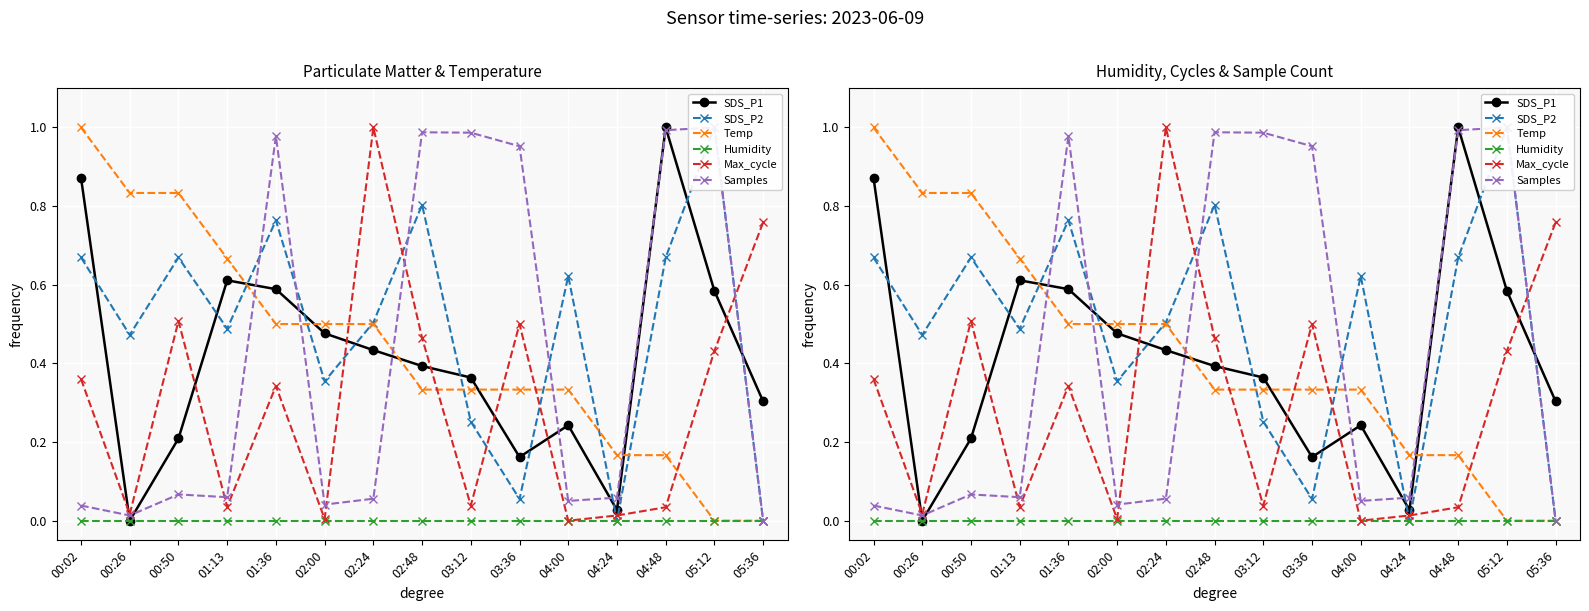

What is the label of the 7th point from the left?

02:24